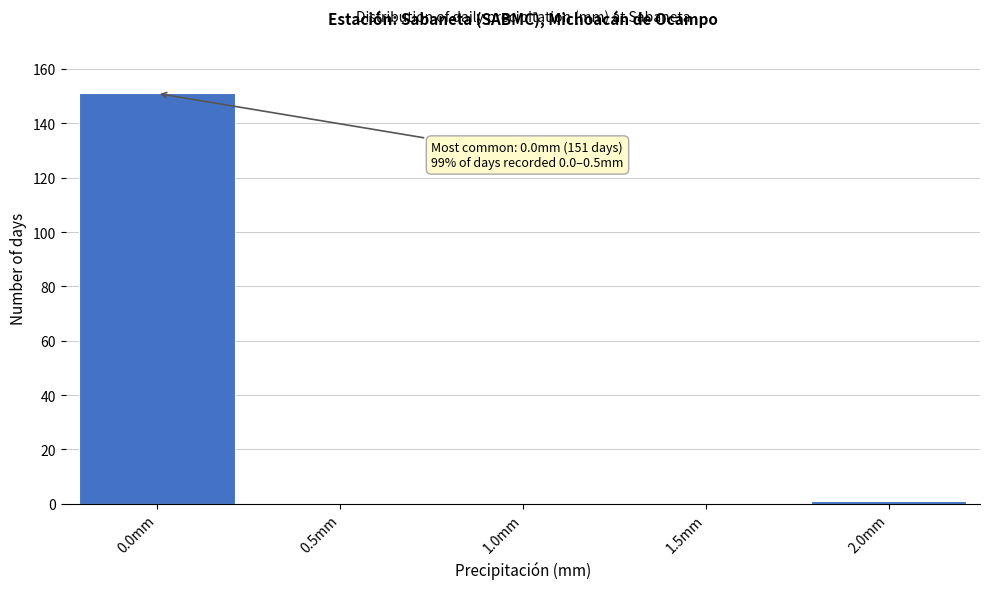

Reading right to left, what are all the values shown in this chart?

2.0mm=1	1.5mm=0	1.0mm=0	0.5mm=0	0.0mm=151